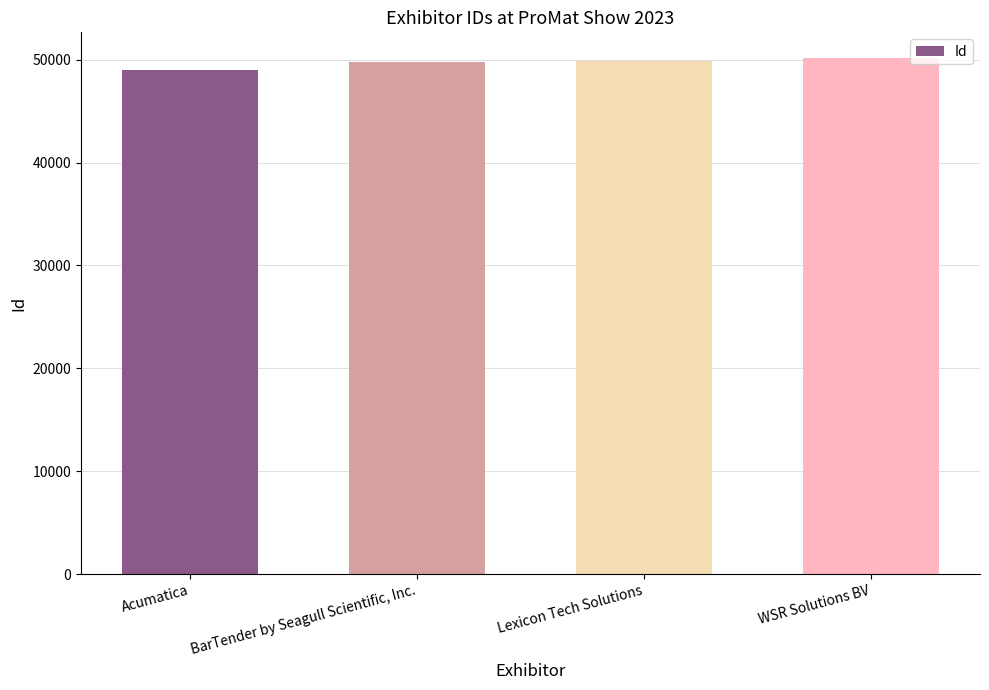

What value does the data have at BarTender by Seagull Scientific, Inc.?

49734